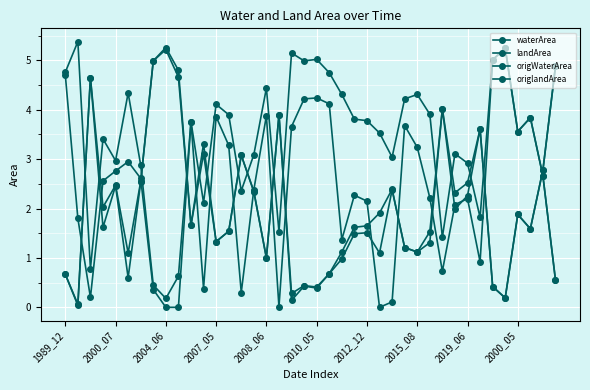

How many distinct data groups are displayed?

4